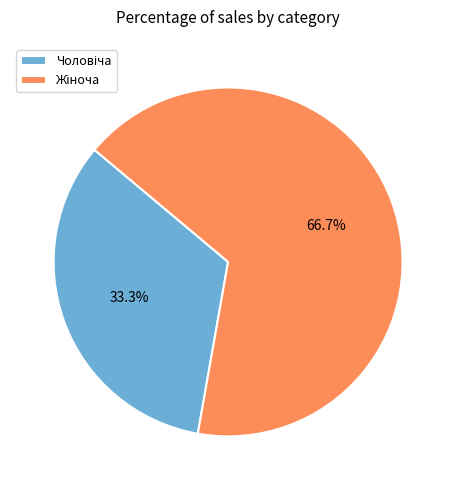

Is there a majority slice in this chart?

Yes